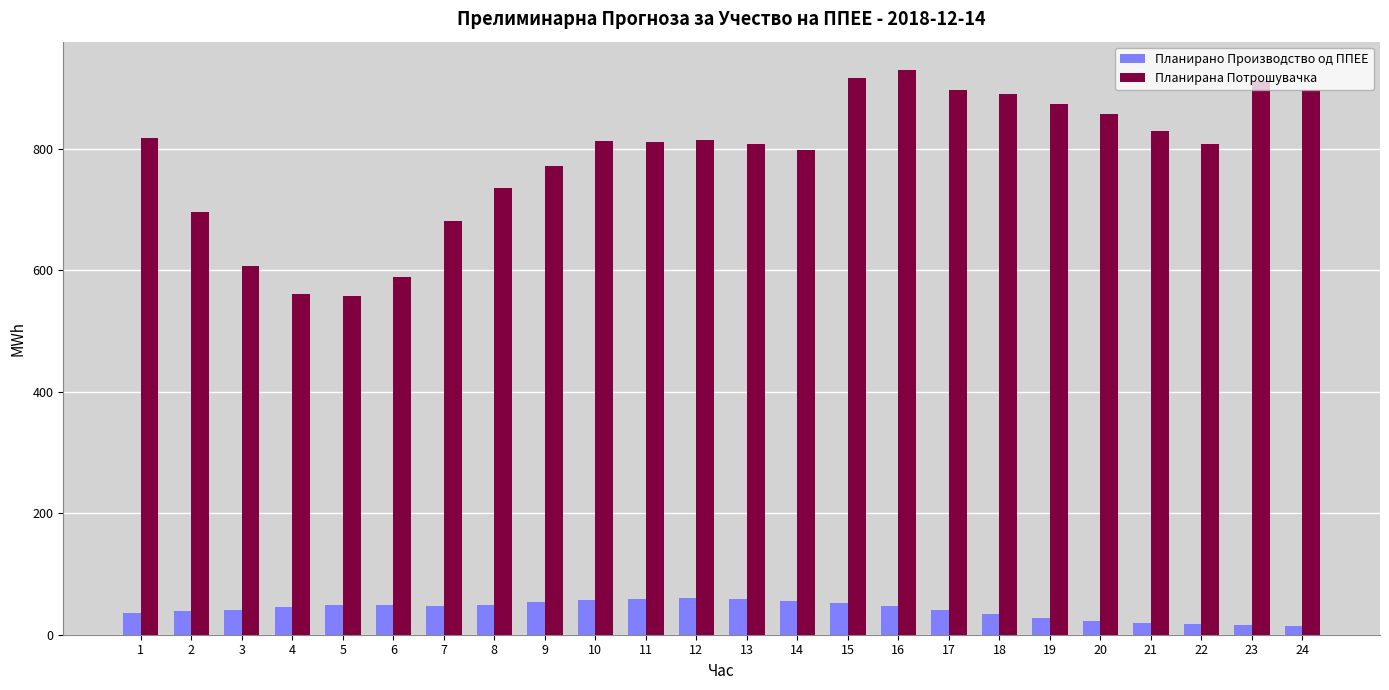

Which series has the widest spread of values?

Планирана Потрошувачка